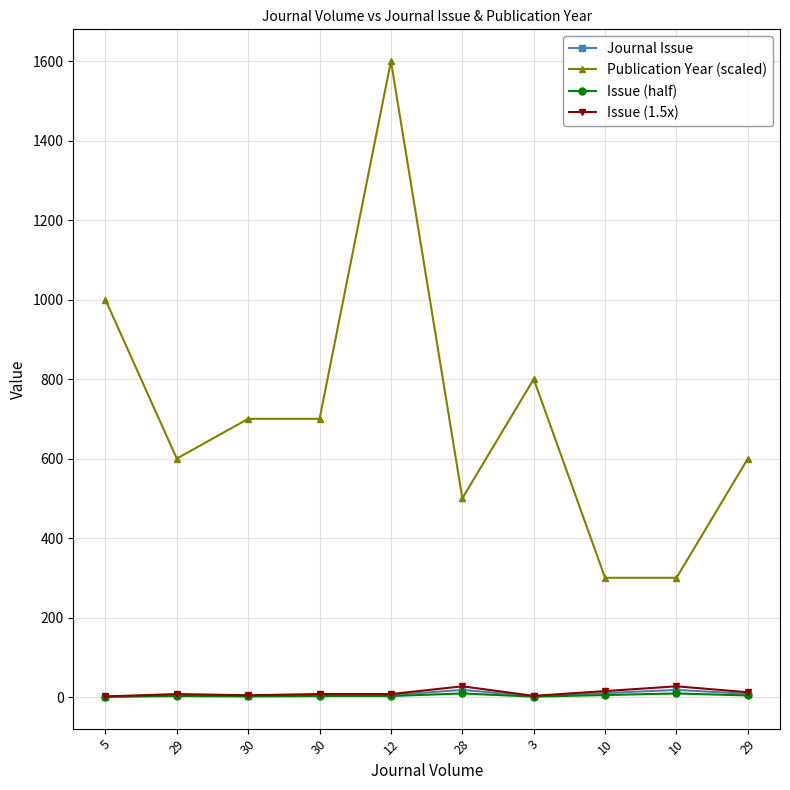

What are all the series names shown in the legend?

Journal Issue, Publication Year (scaled), Issue (half), Issue (1.5x)